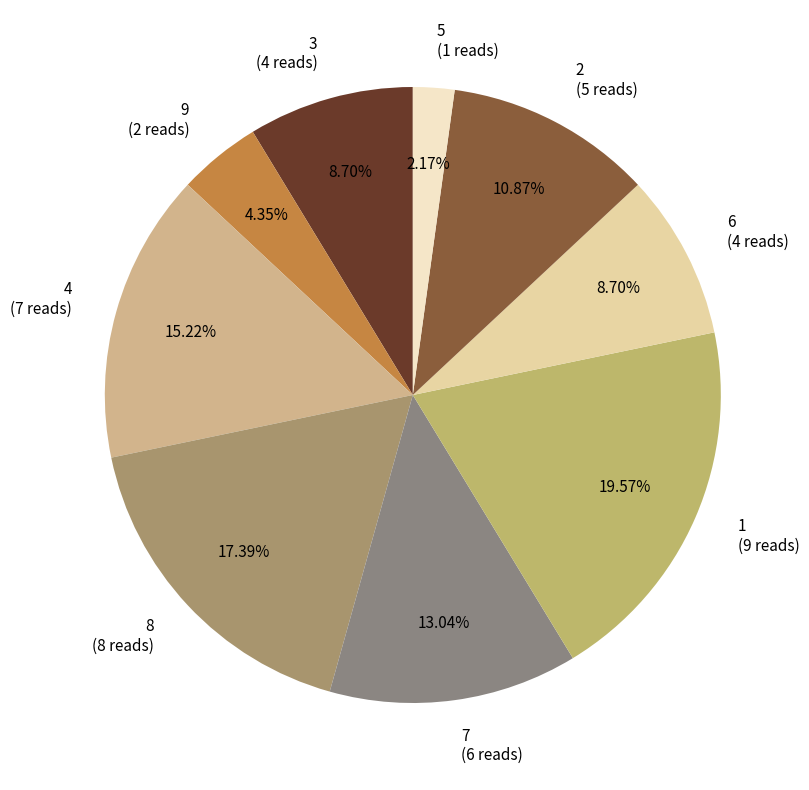

Is there a majority slice in this chart?

No